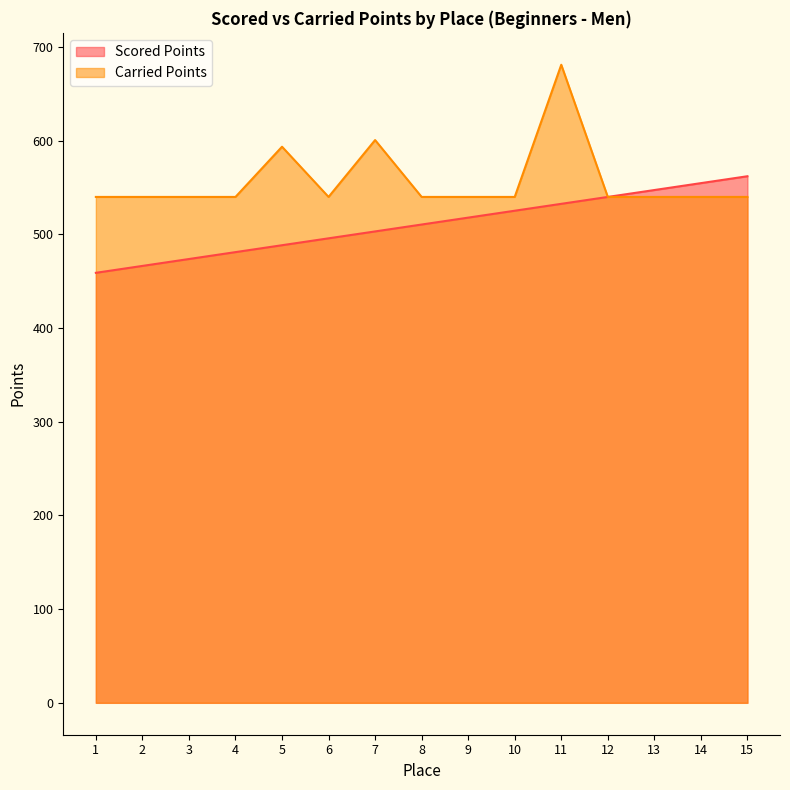

Which series has the largest range (max minus min)?

Carried Points